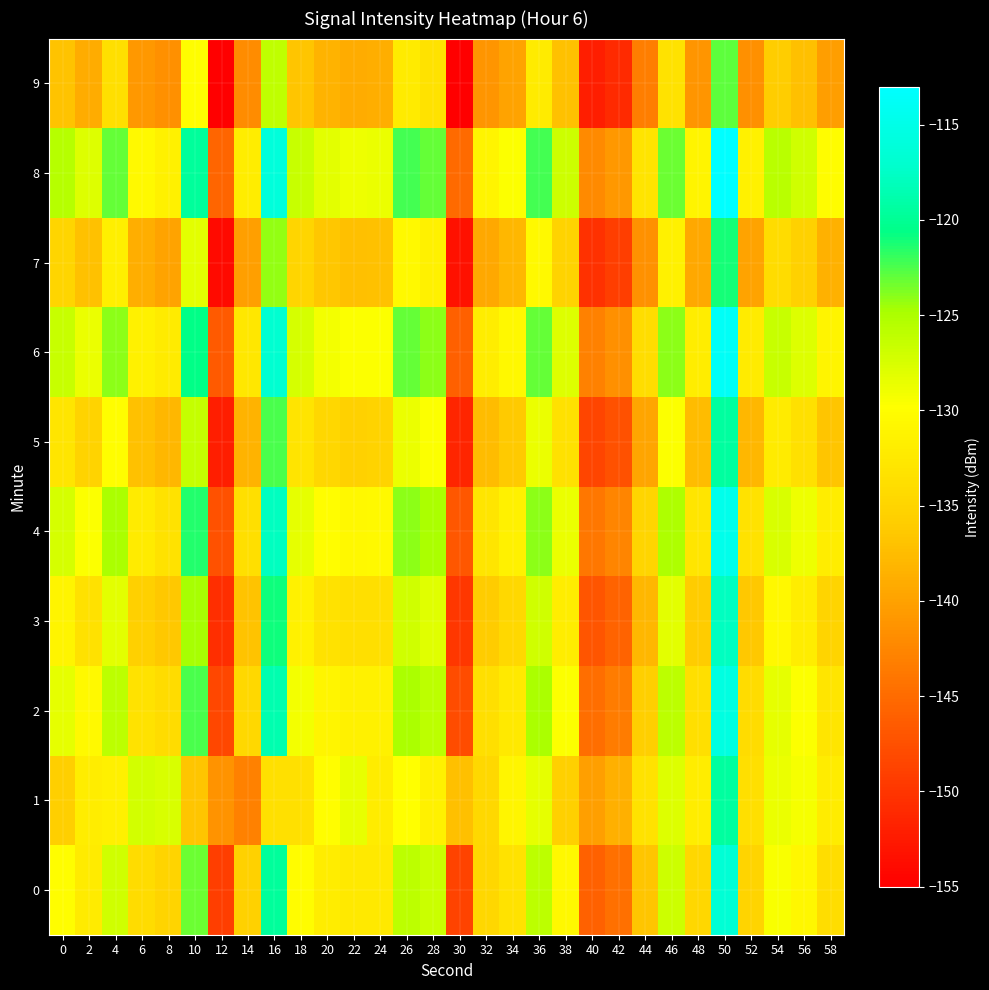

Which series has the largest total across all categories?

8